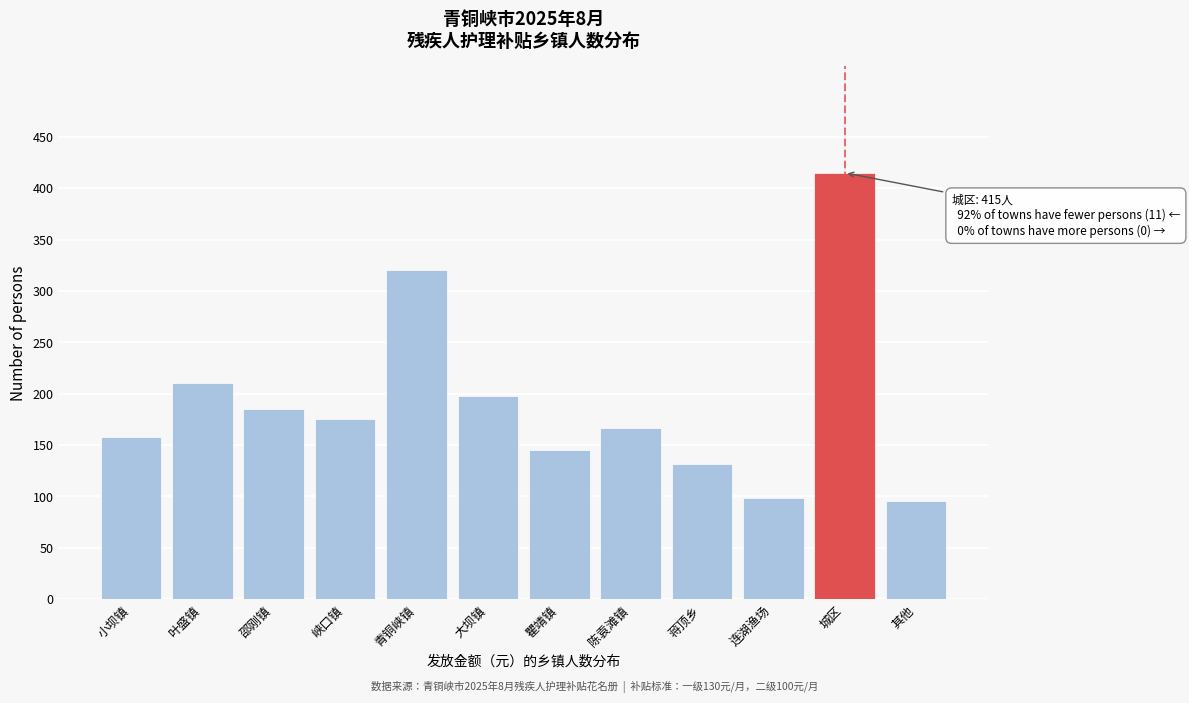

What is the sum of all values?

2299